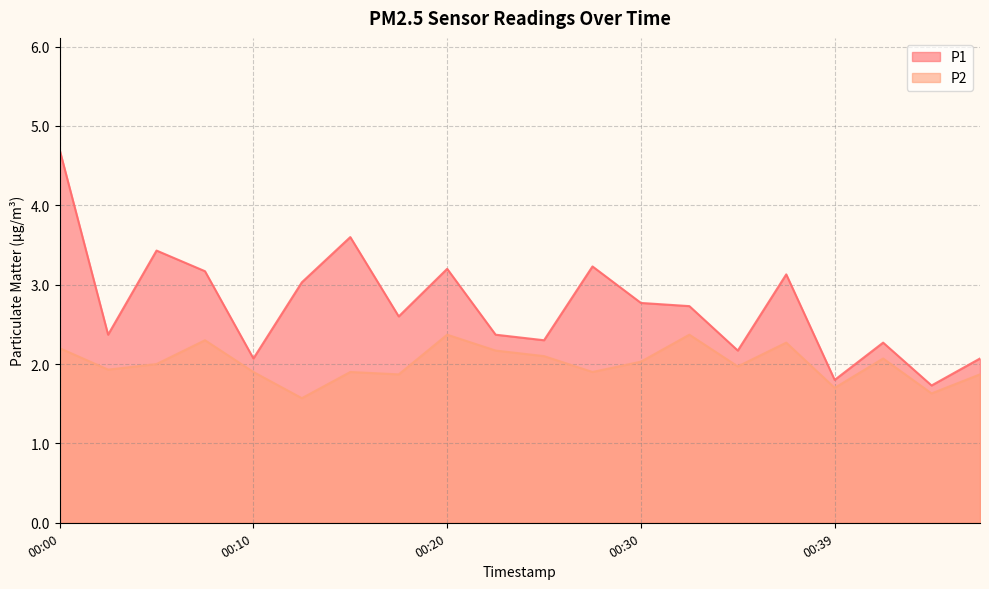

Where is the first local maximum for P1?

00:05